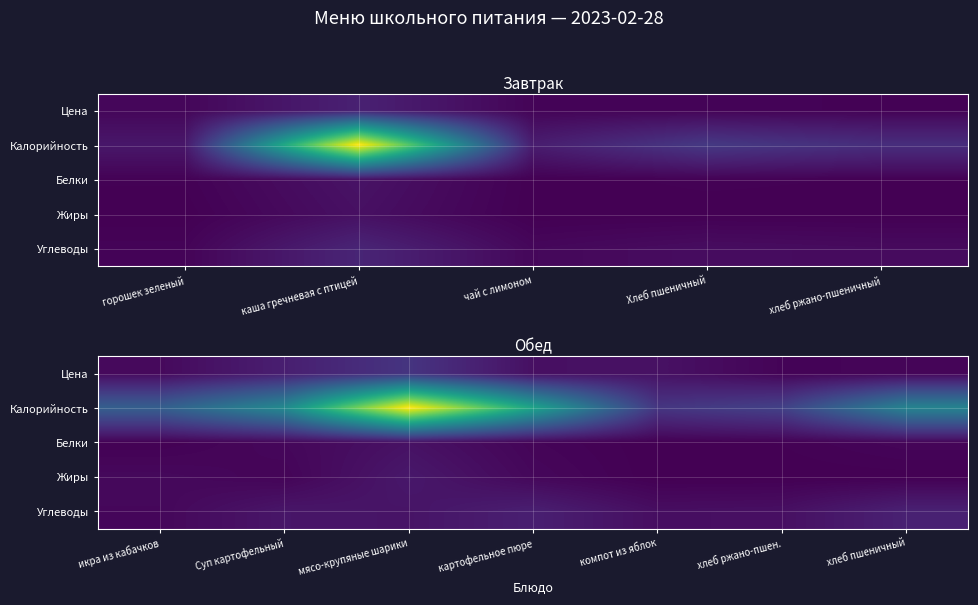

Which series has the largest total across all categories?

Калорийность